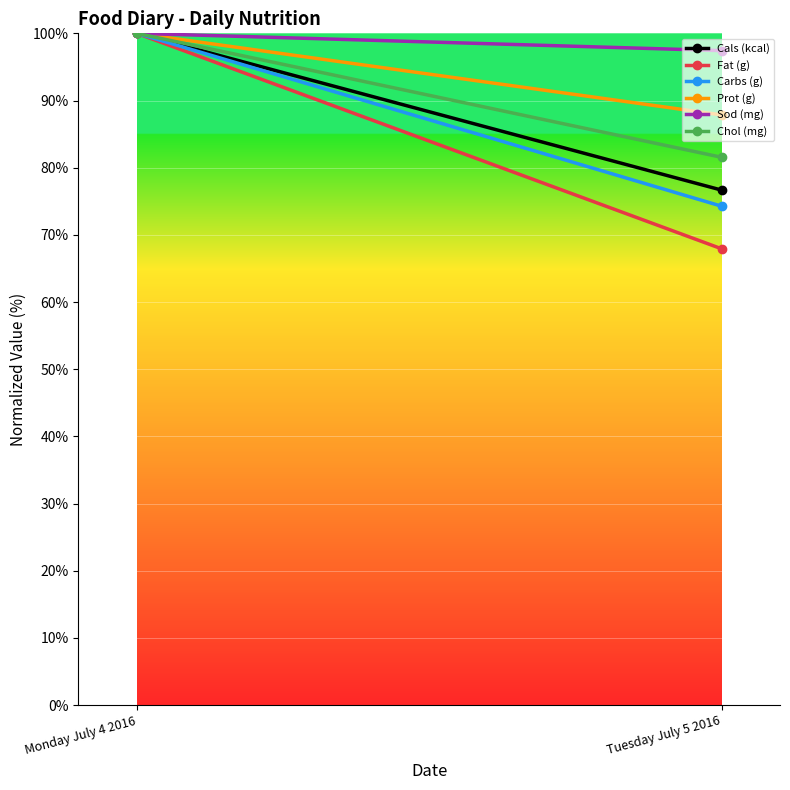

What is the label of the 2nd point from the left?

Tuesday July 5 2016